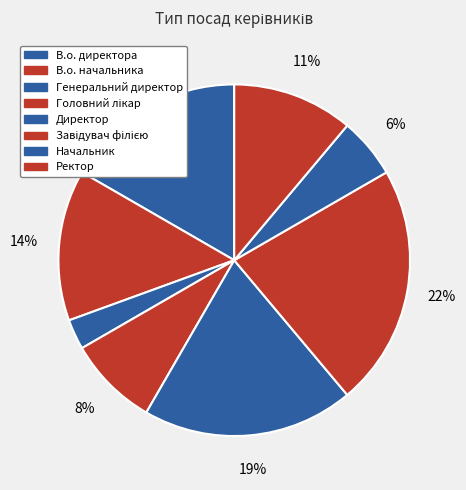

What percentage is the Ректор slice, to the nearest percent?

11%